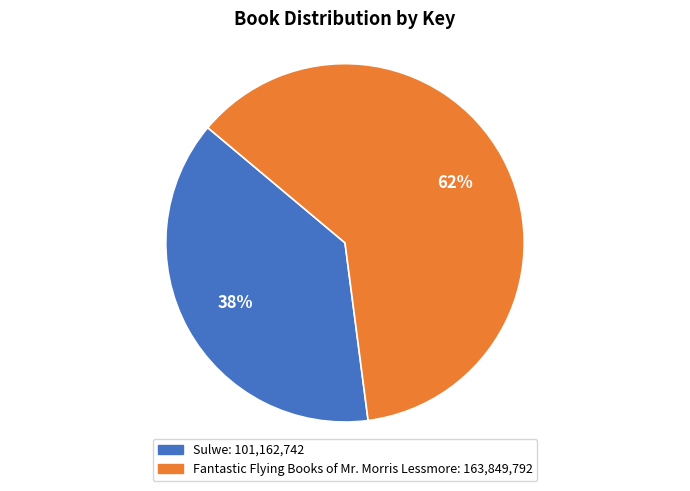

What is the ratio of the value at Fantastic Flying Books of Mr. Morris Lessmore to the value at Sulwe?

1.6